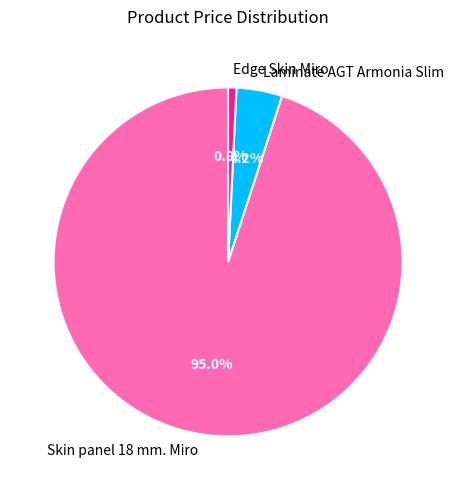

How many slices are in this pie chart?

3